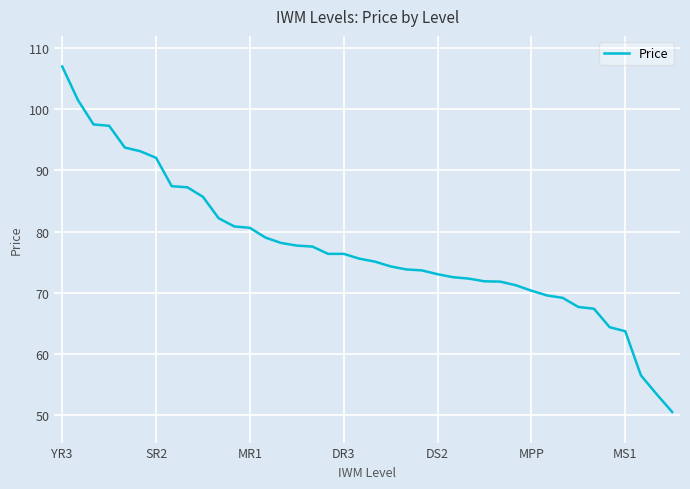

What is the smallest value displayed?

50.6